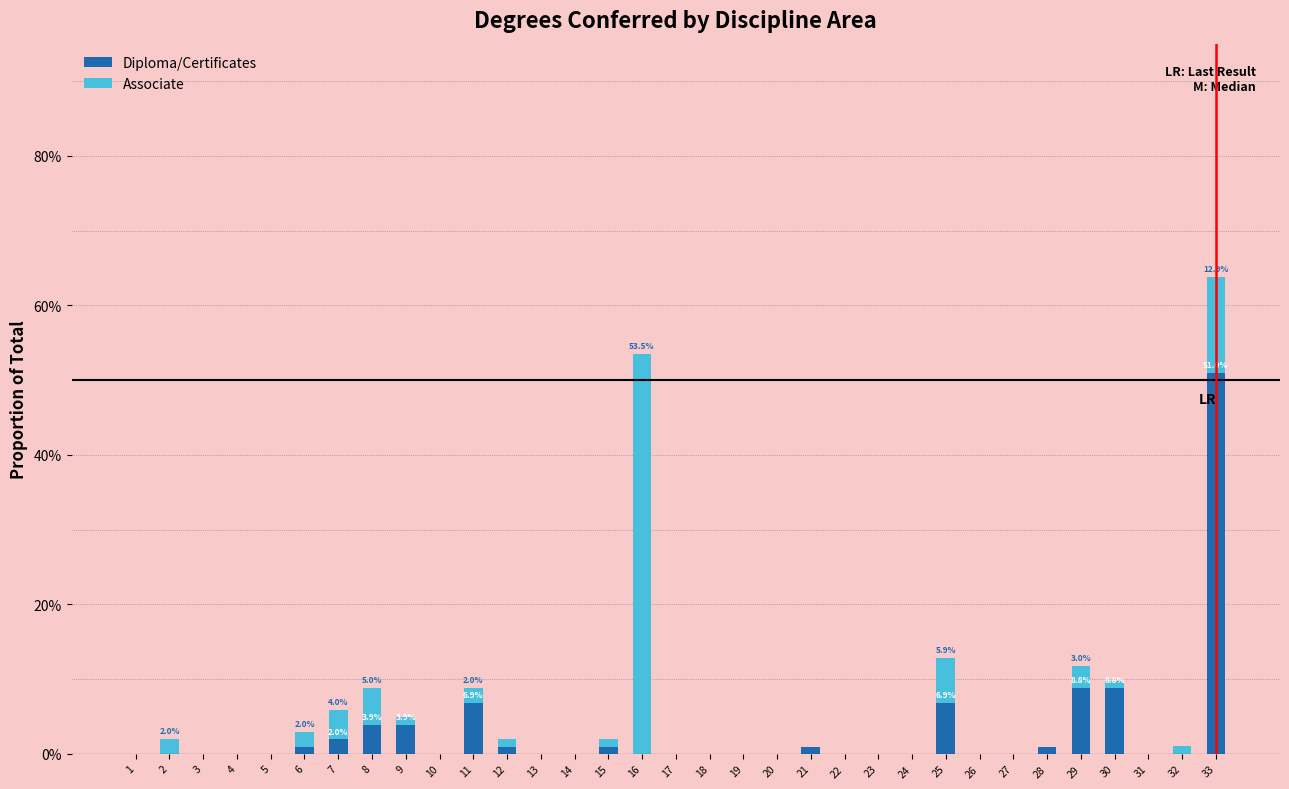

Are the bars grouped side by side (vs. stacked)?

No